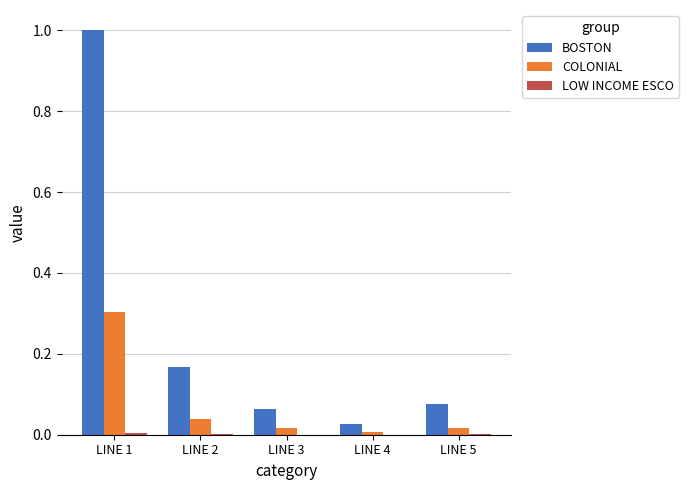

What is the greatest value displayed?

1.0